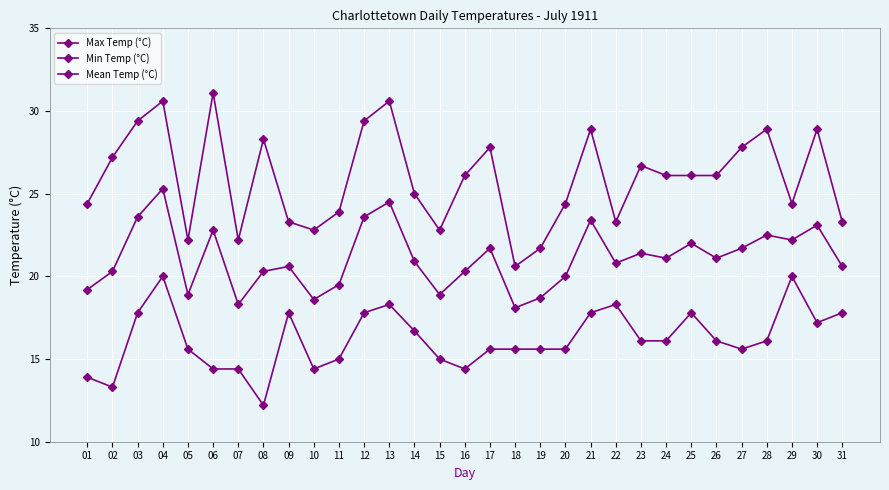

How many lines are shown in the chart?

3